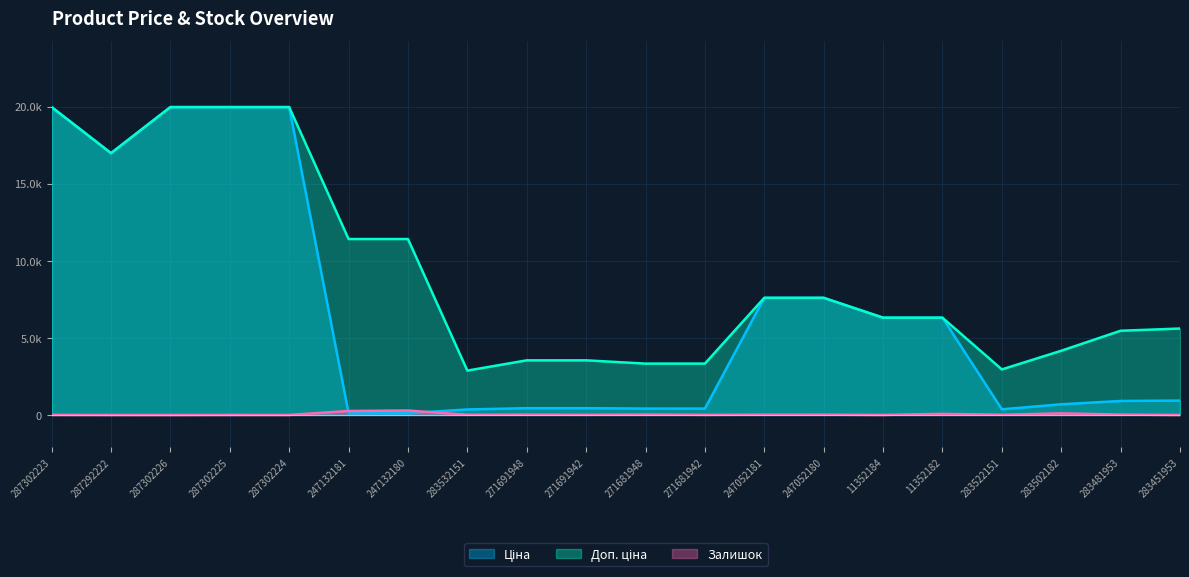

What is the label of the 7th point from the left?

247132180